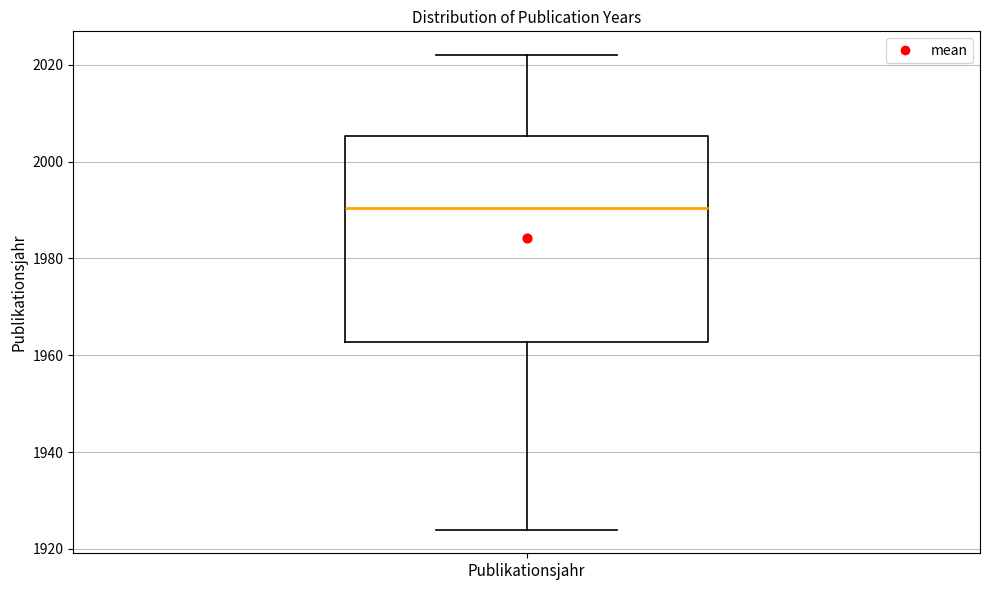

Read this box plot against the y-axis: the position of the median line, the range covered by the box, and the ends of both whiskers. The values are not printed on the chart, so give them approximately, as read against the axis.

median 1990, box 1962 to 2006, whiskers 1924 to 2022